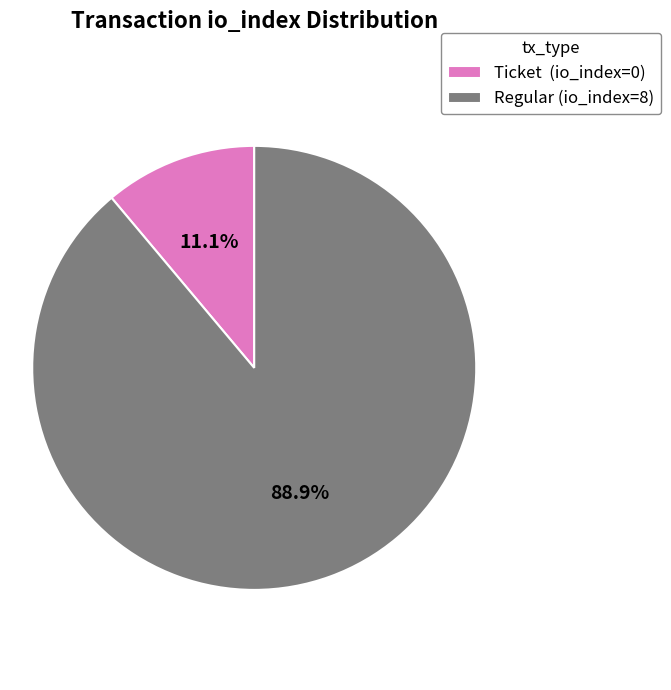

Which category accounts for the majority?

Regular (io_index=8)